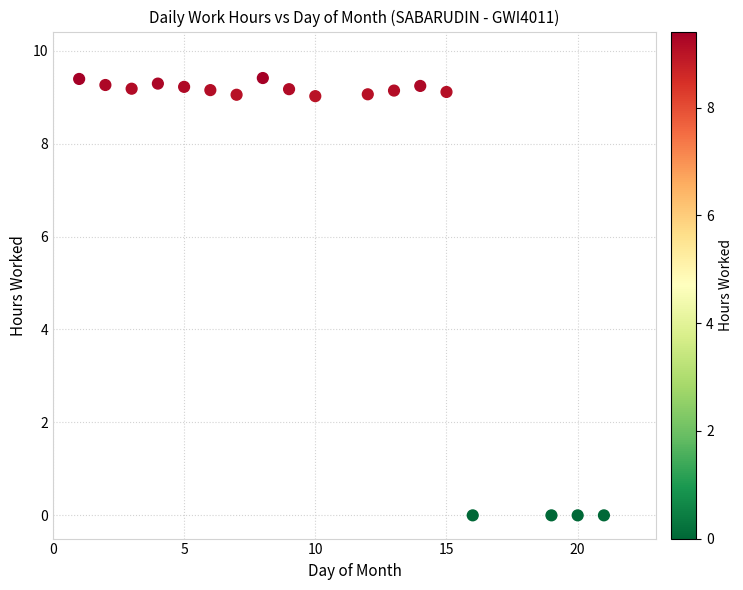

What is the range of Y values (max minus min)?

9.4